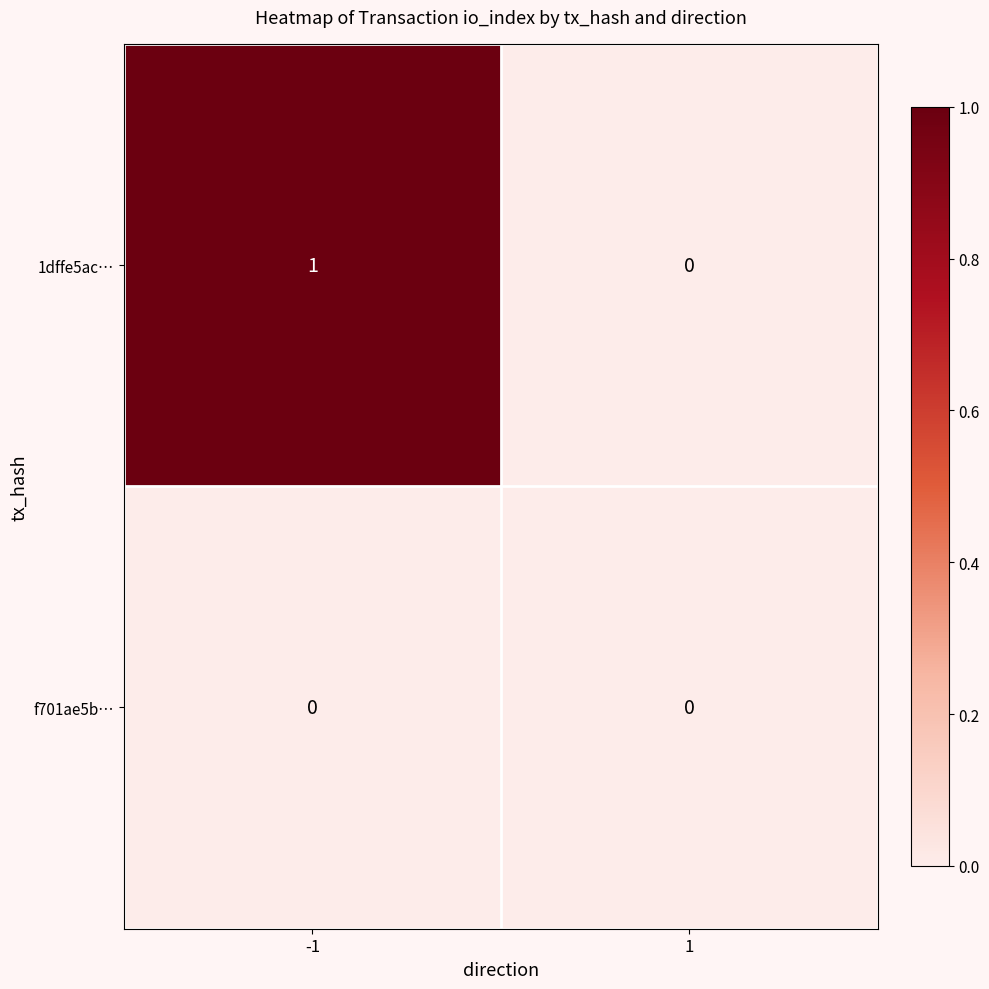

Is the value of f701ae5b… at 1 greater than the value of 1dffe5ac… at -1?

No